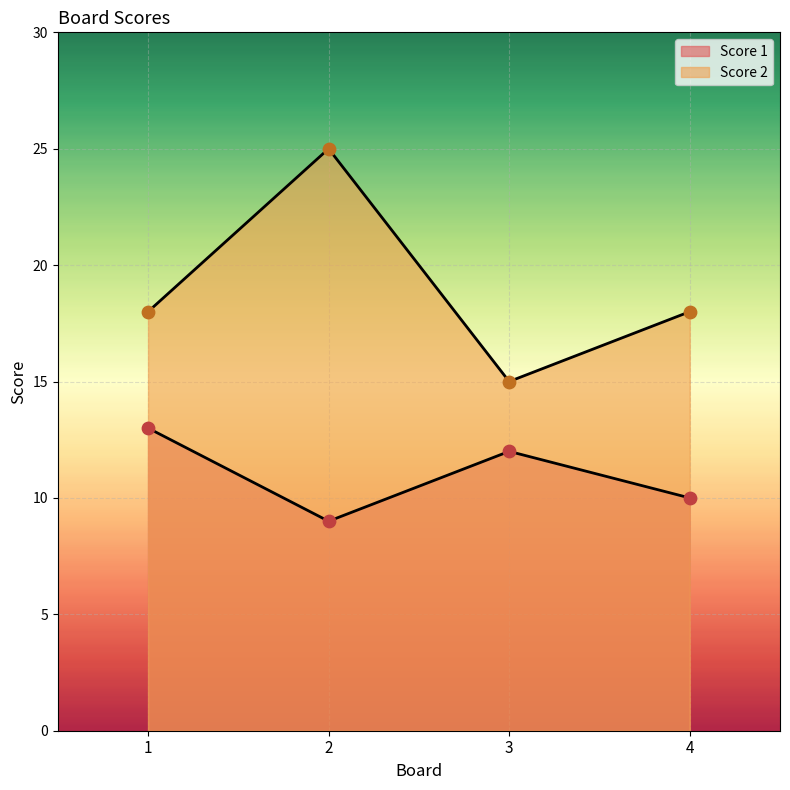

Which series contains the lowest Y value?

Score 1